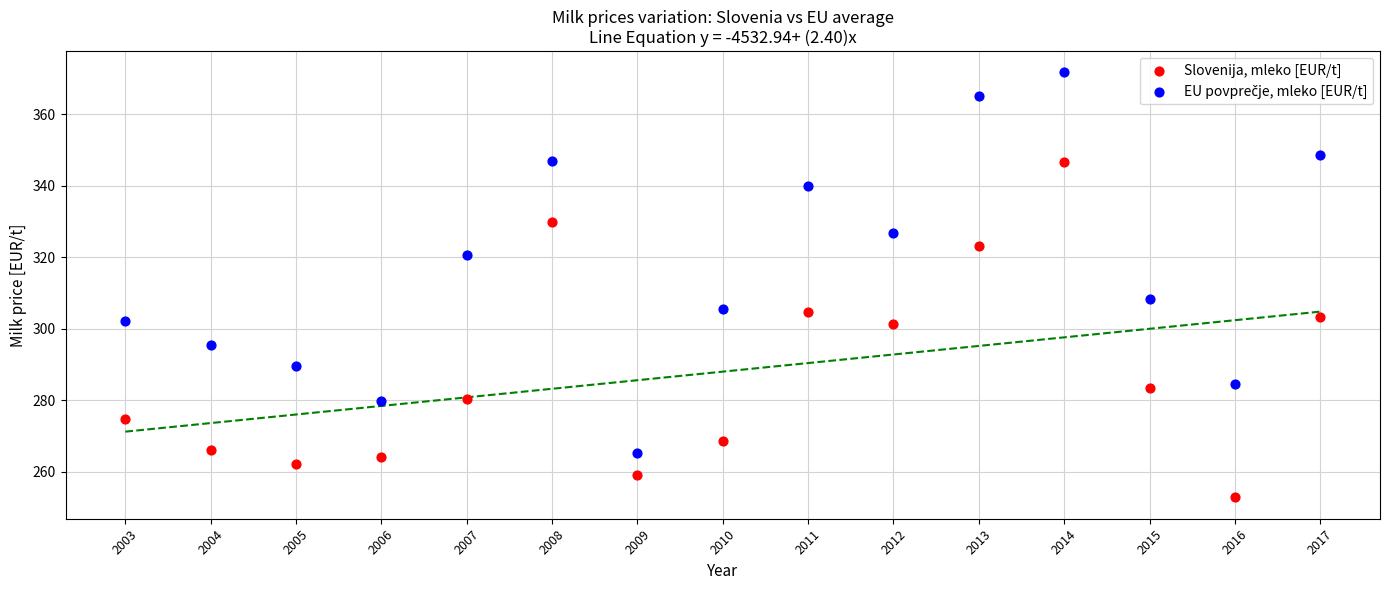

Across all data points, what is the range of X values (max minus min)?

14.0